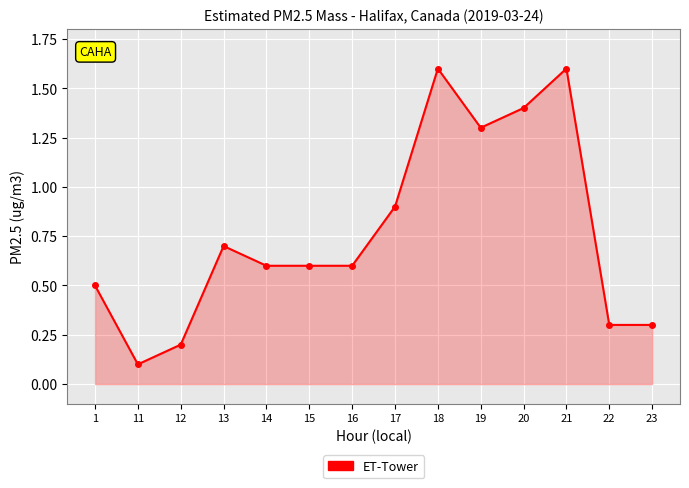

The chart shows a value of 1.1 at 13. True or false?

False